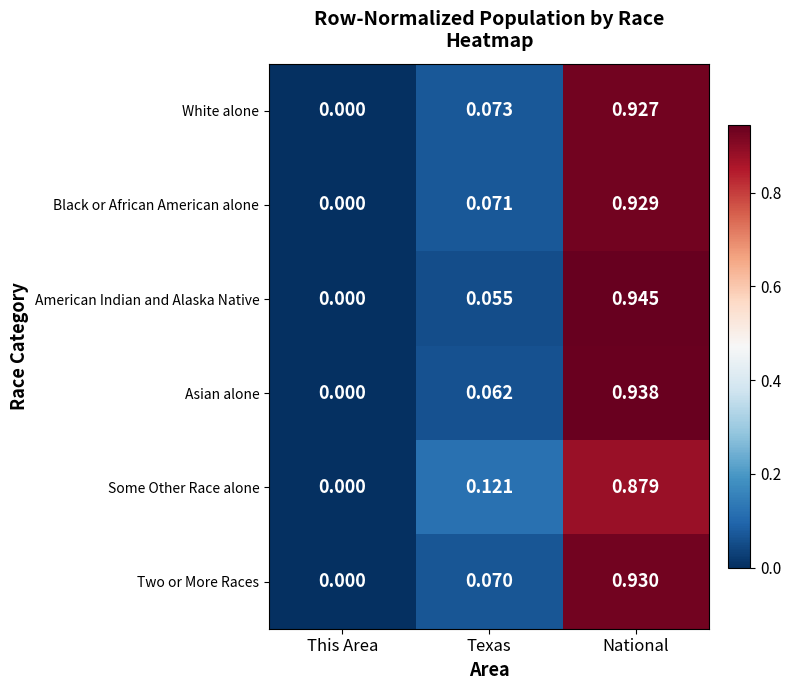

At which category is the sum across all series the highest?

National